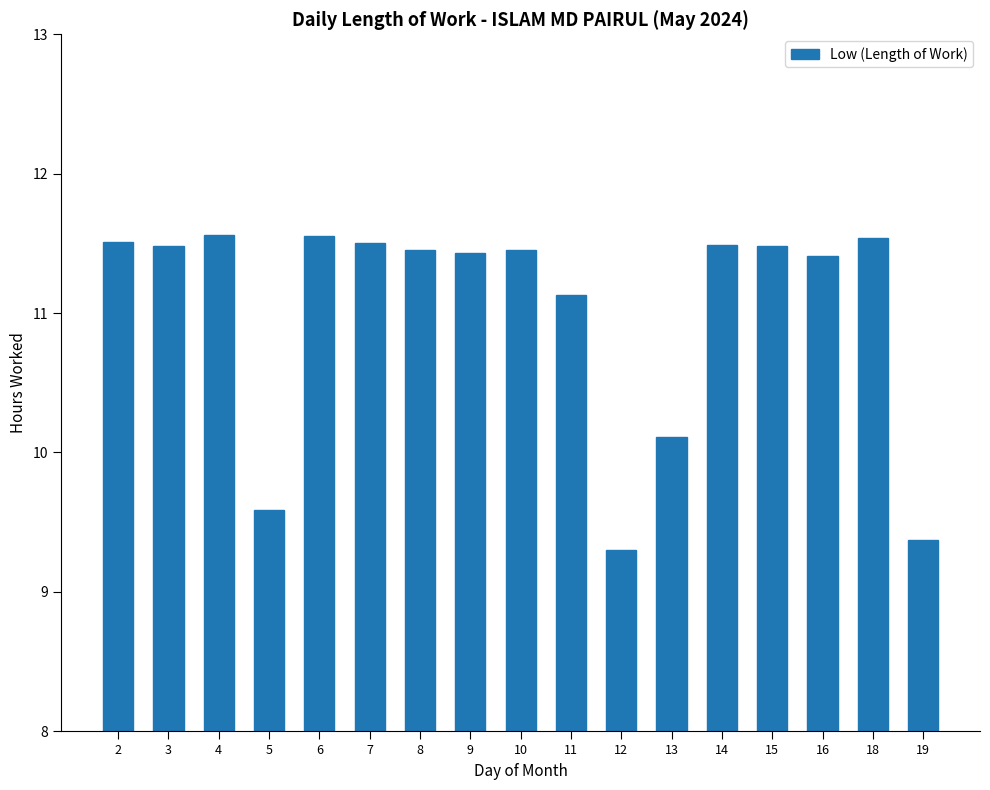

Where does the data first go above 11?

2